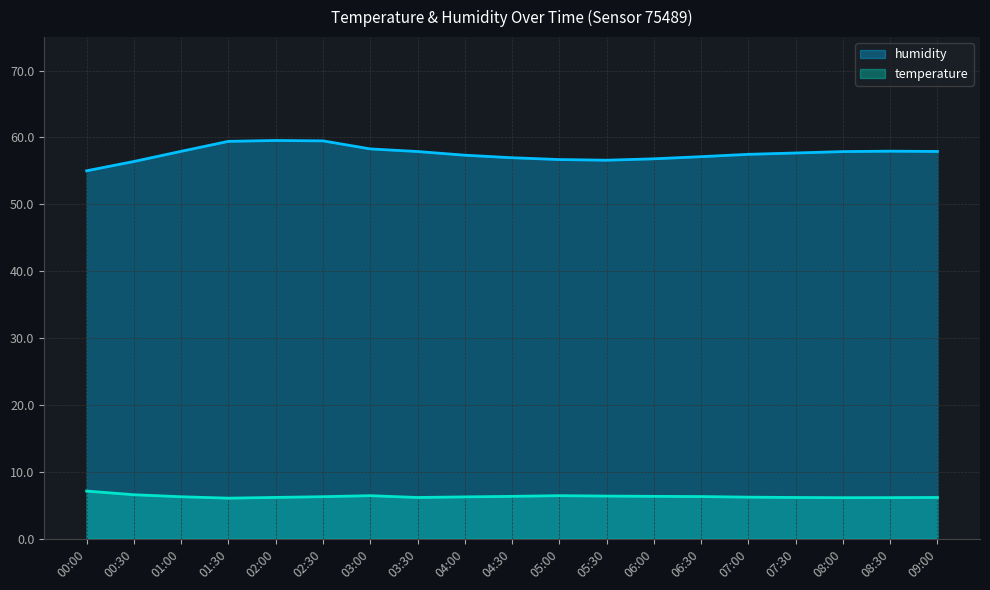

Does the chart display data point markers on the line(s)?

No